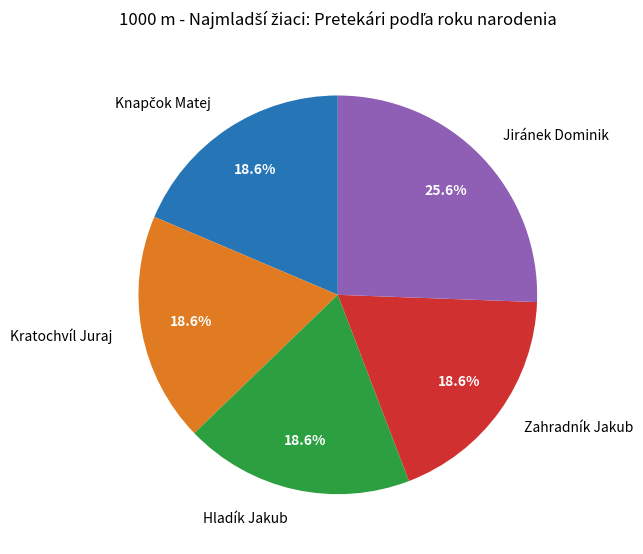

Is there any slice that represents more than half of the pie?

No